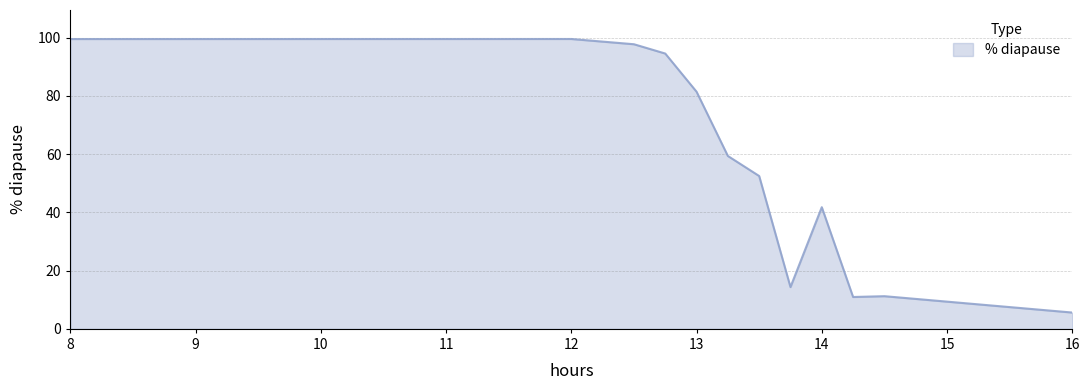

What is the greatest value displayed?

99.6